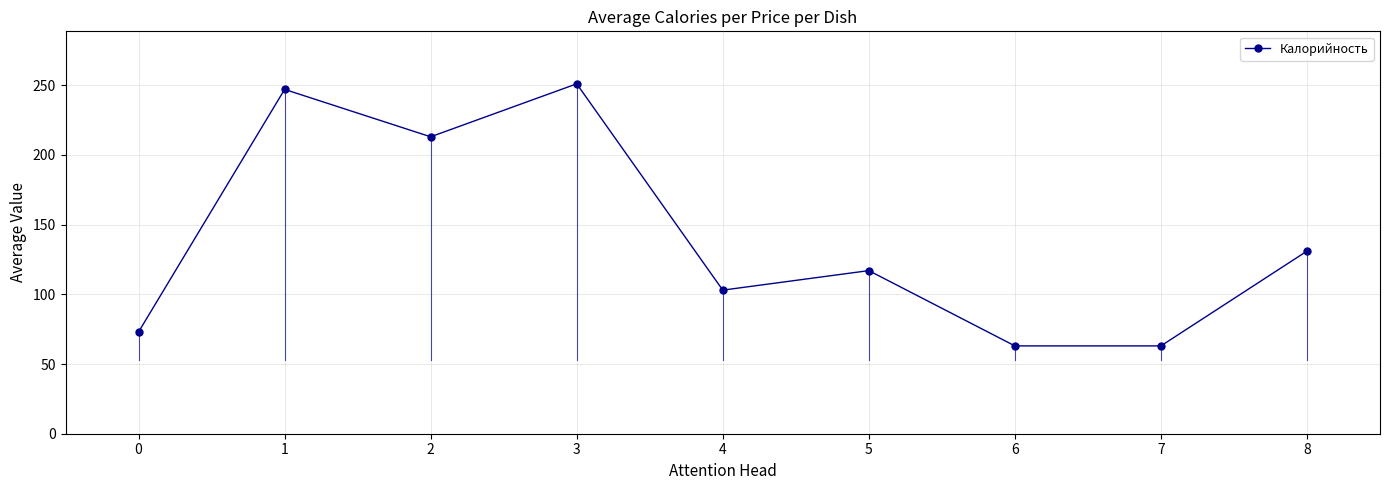

Reading left to right, list all the values displayed in this chart.

73	247	213	251	103	117	63	63	131